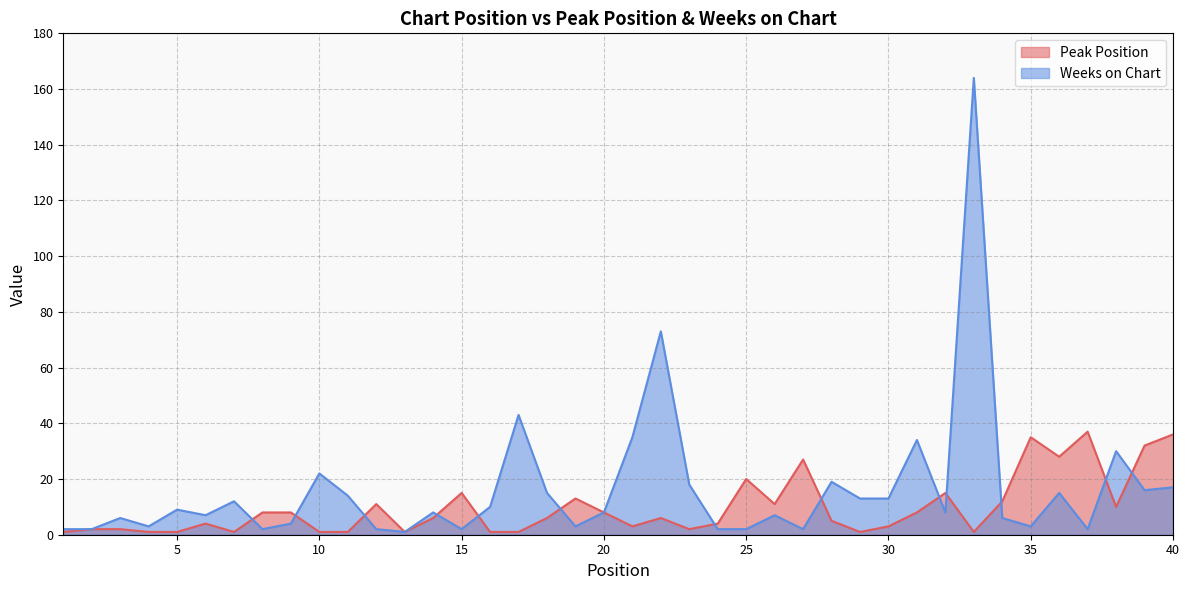

What is the minimum value shown in the chart?

1